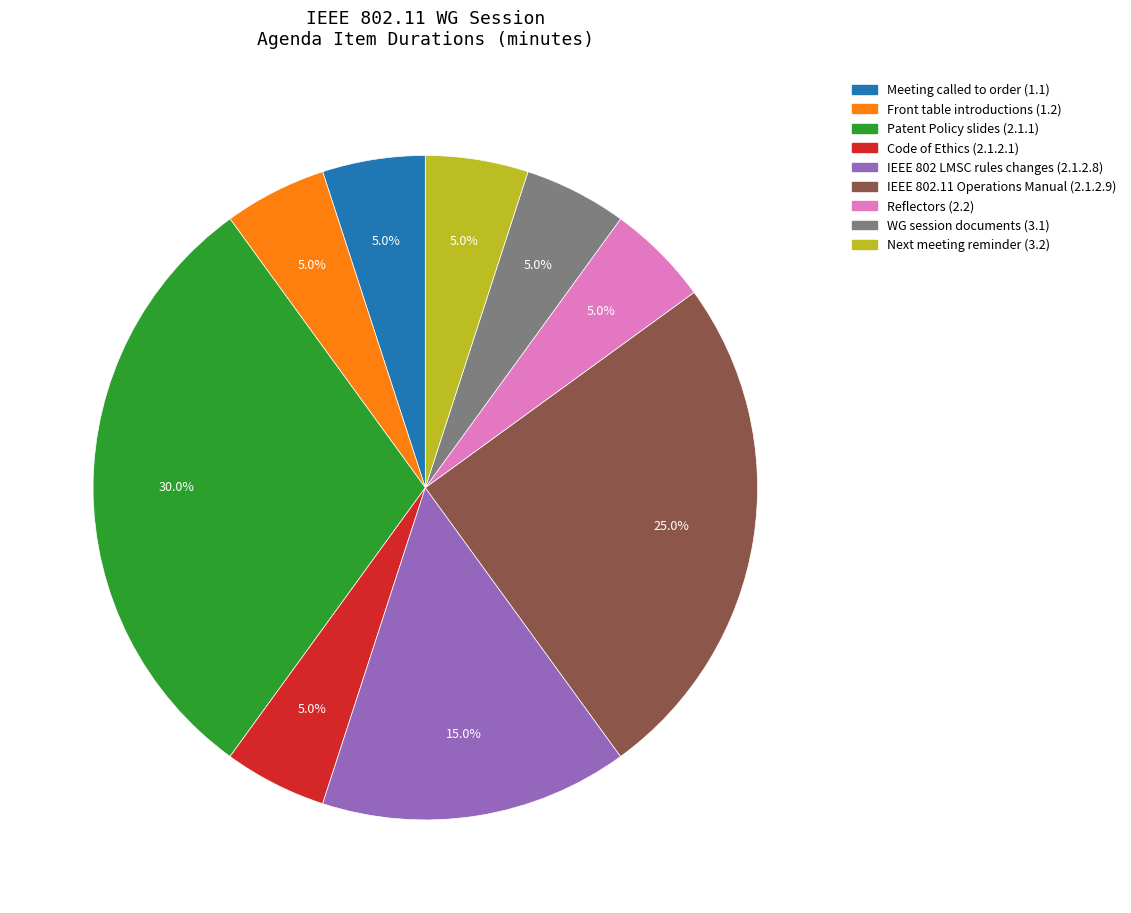

Is there any slice that represents more than half of the pie?

No